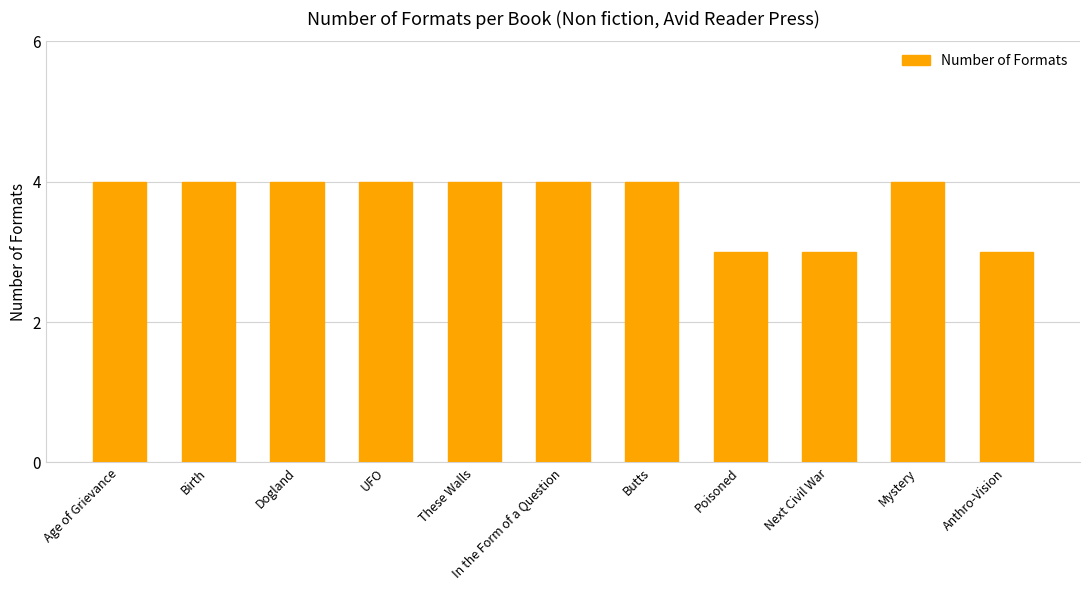

What is the label of the 6th bar from the left?

In the Form of a Question